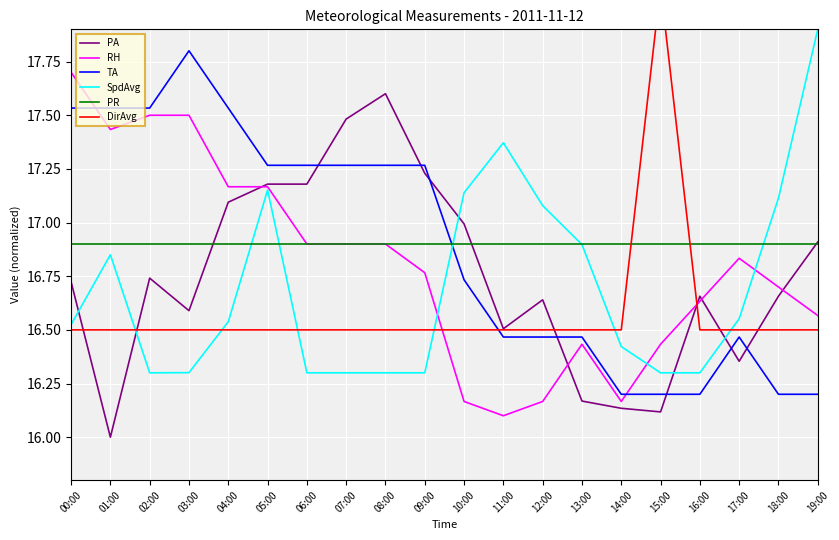

Which series has the largest total across all categories?

PR